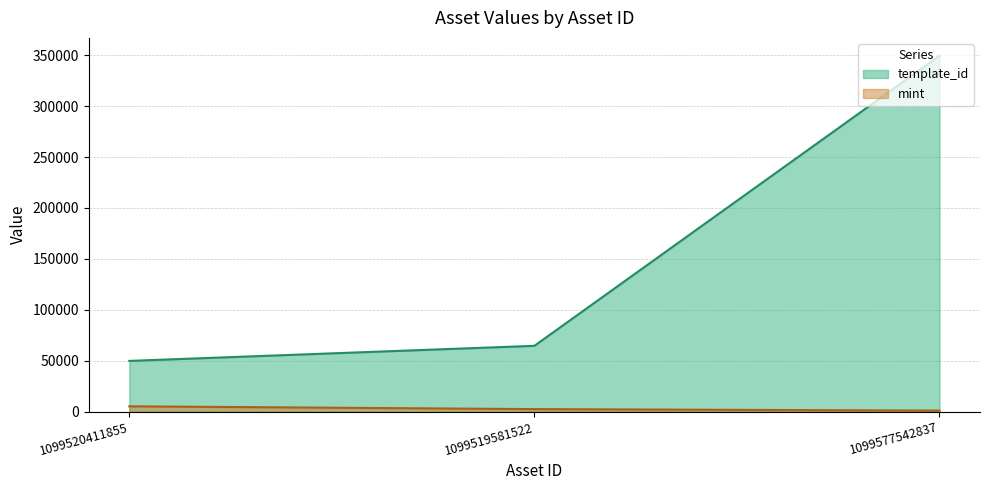

What is the sum of all mint values?

8825